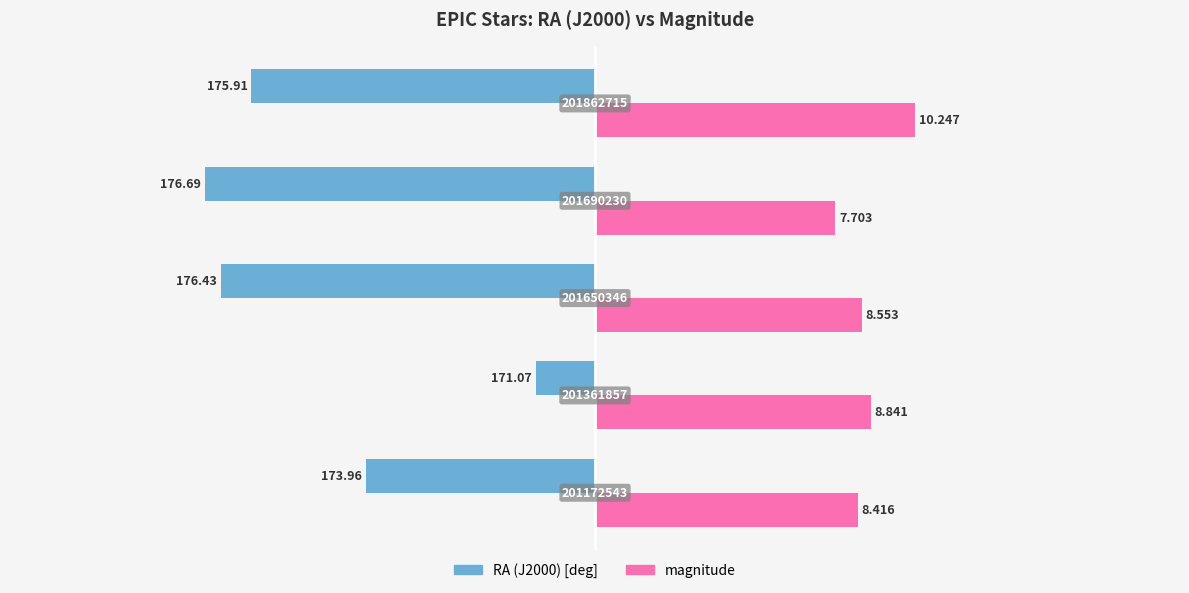

What are all the series names shown in the legend?

RA (J2000) [deg], magnitude